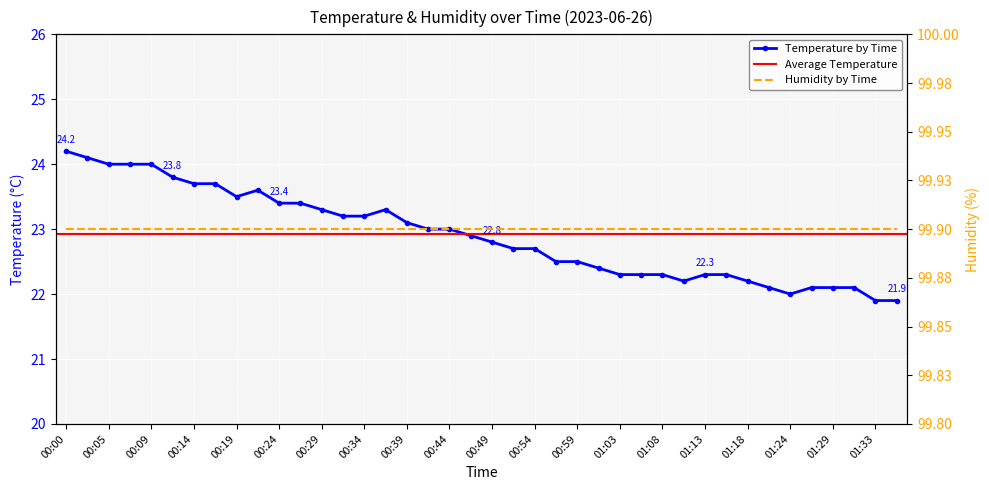

Reading right to left, what are all the values shown in this chart?

01:36=21.9	01:33=21.9	01:31=22.1	01:29=22.1	01:26=22.1	01:24=22.0	01:21=22.1	01:18=22.2	01:16=22.3	01:13=22.3	01:11=22.2	01:08=22.3	01:06=22.3	01:03=22.3	01:01=22.4	00:59=22.5	00:56=22.5	00:54=22.7	00:51=22.7	00:49=22.8	00:46=22.9	00:44=23.0	00:41=23.0	00:39=23.1	00:36=23.3	00:34=23.2	00:32=23.2	00:29=23.3	00:27=23.4	00:24=23.4	00:22=23.6	00:19=23.5	00:17=23.7	00:14=23.7	00:12=23.8	00:09=24.0	00:07=24.0	00:05=24.0	00:02=24.1	00:00=24.2